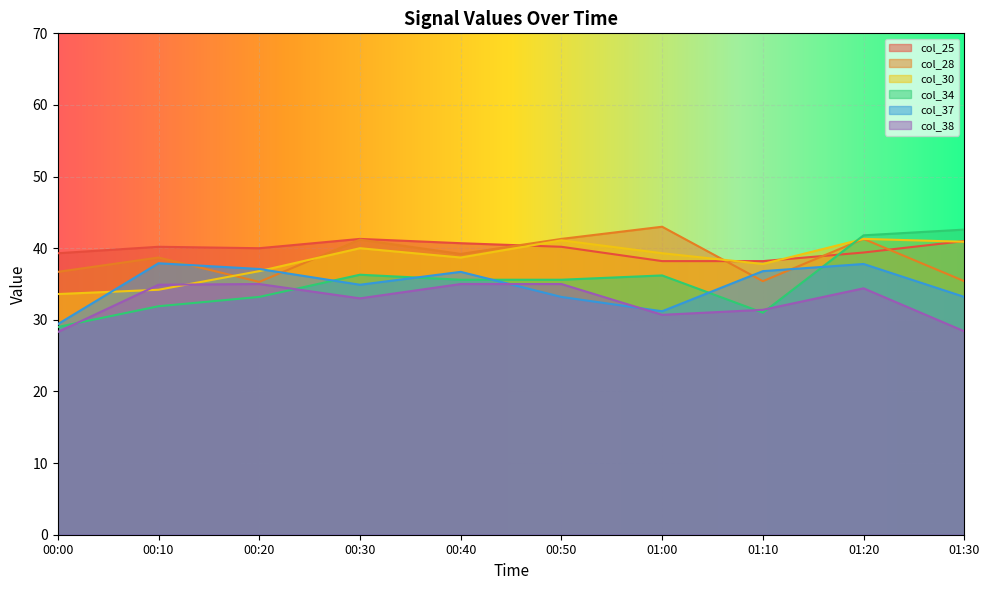

The col_34 series shows 10.3 at 00:00. True or false?

False